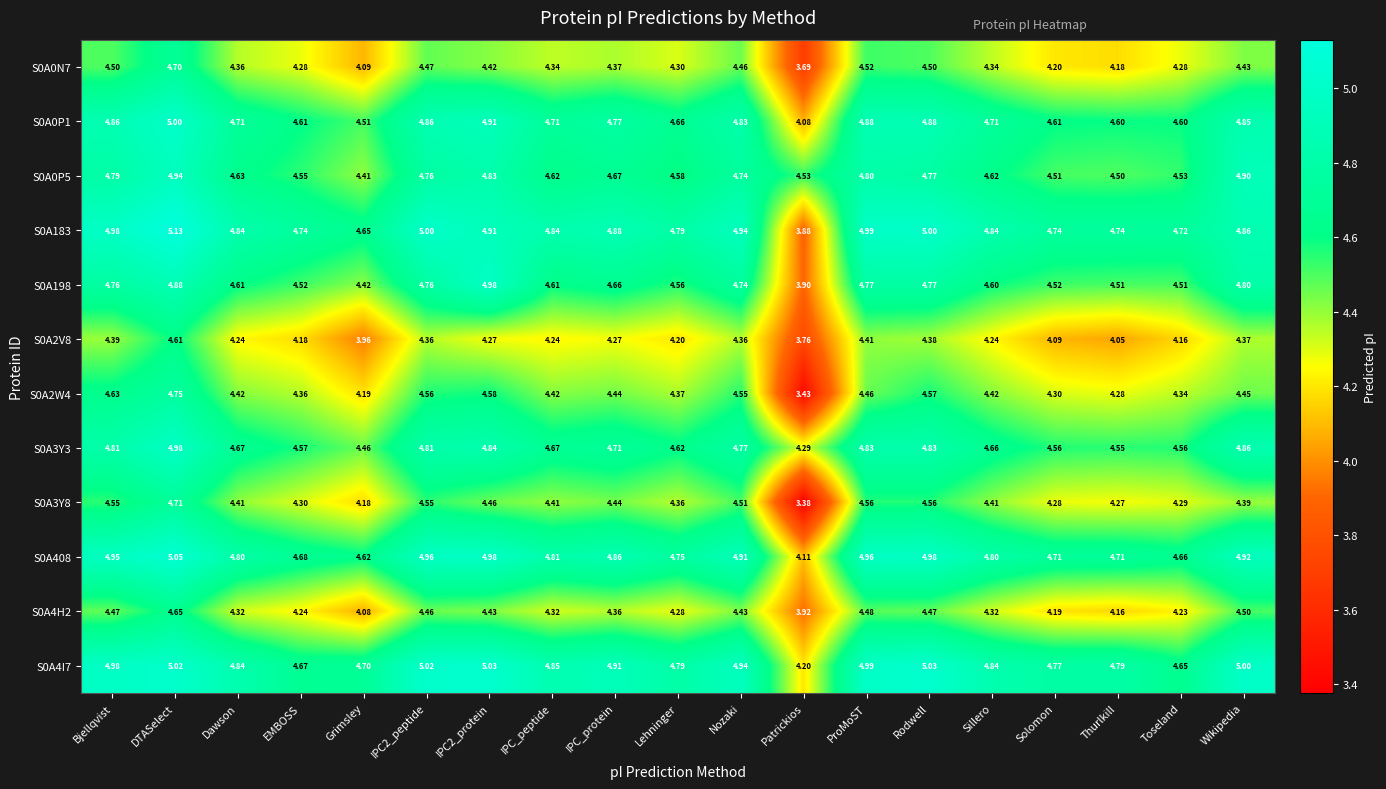

What is the total value across all series at Grimsley?

52.3